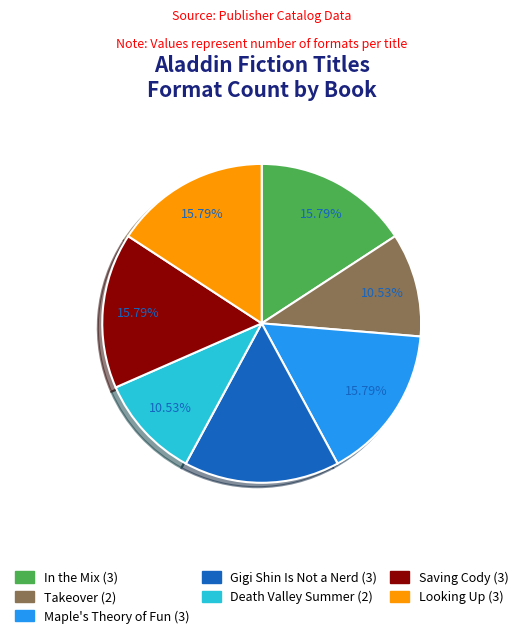

Does Death Valley Summer represent more than half of the total?

No